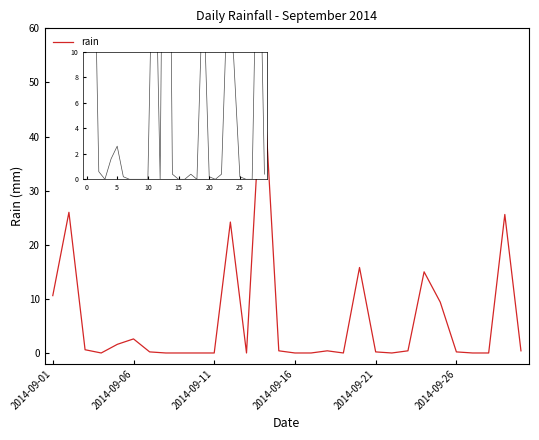

What is the maximum value shown in the chart?

53.4